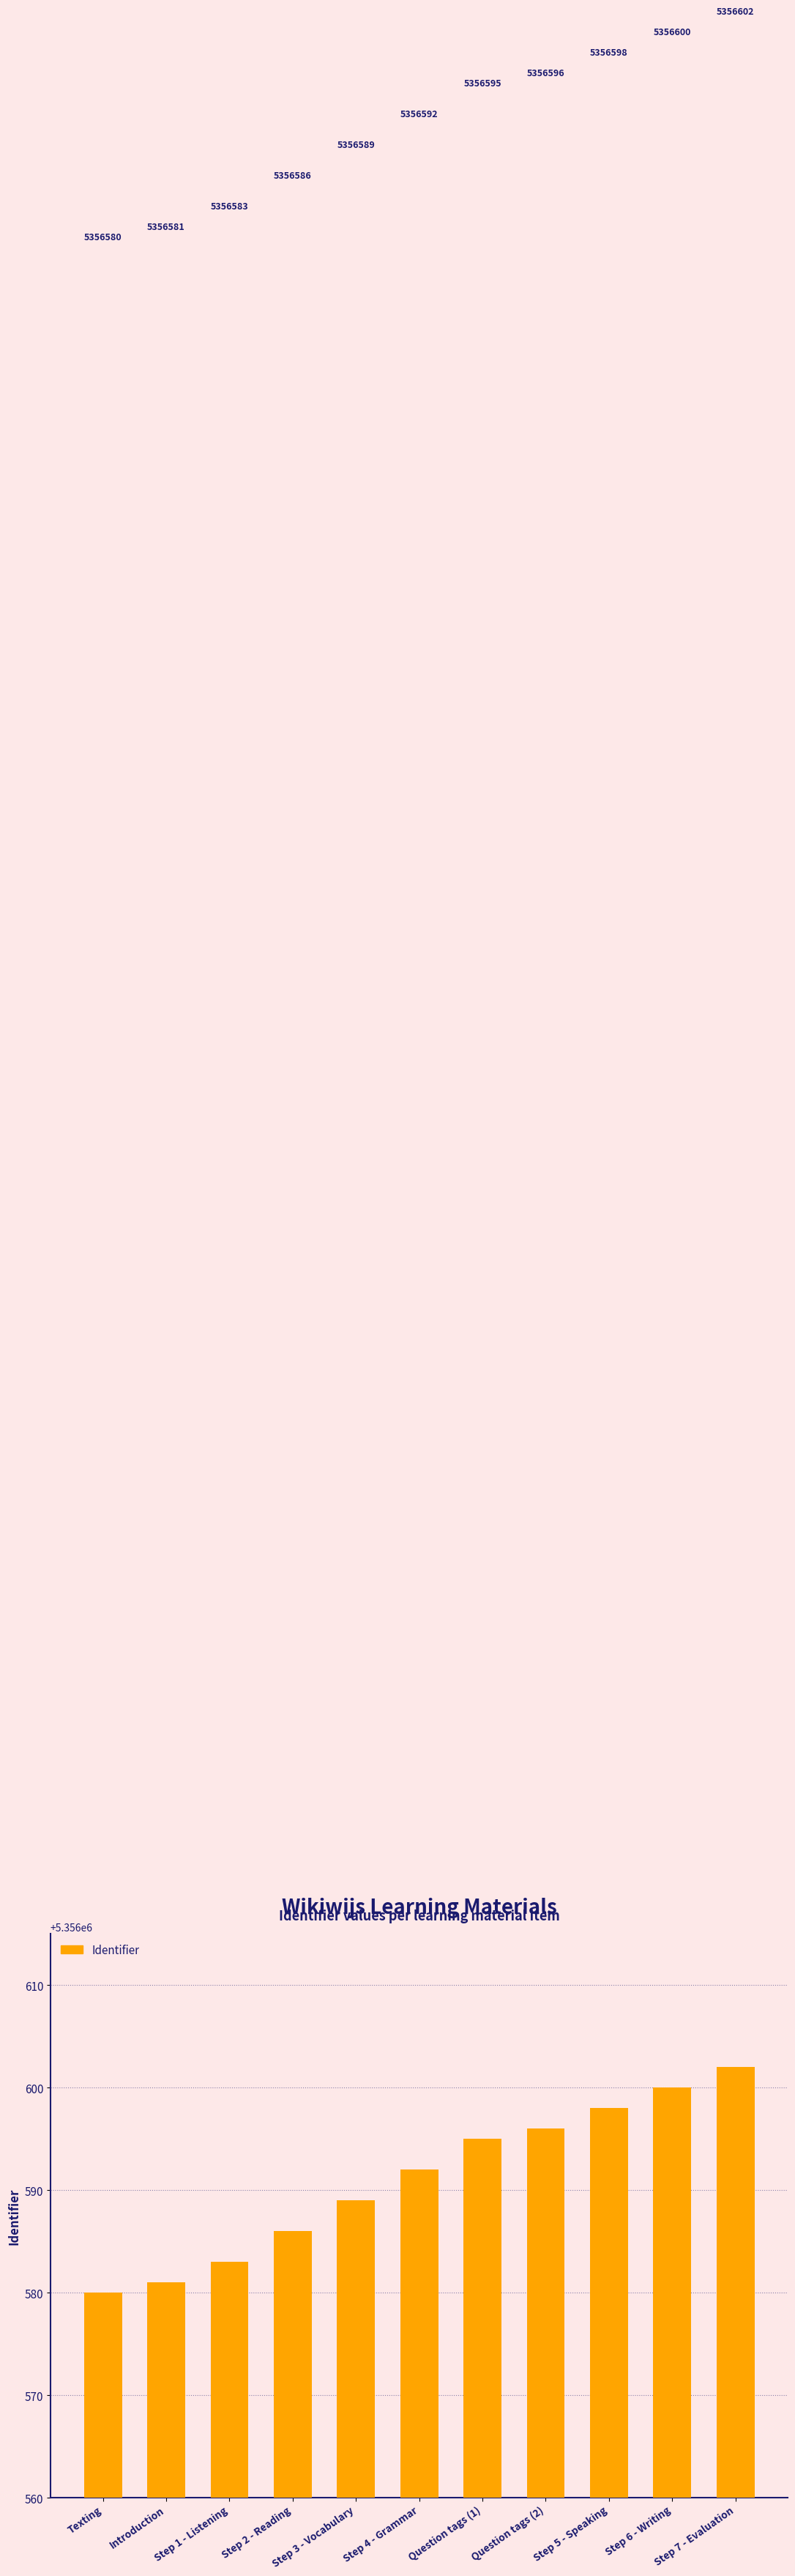

What is the value of the 11th bar from the left?

5356602